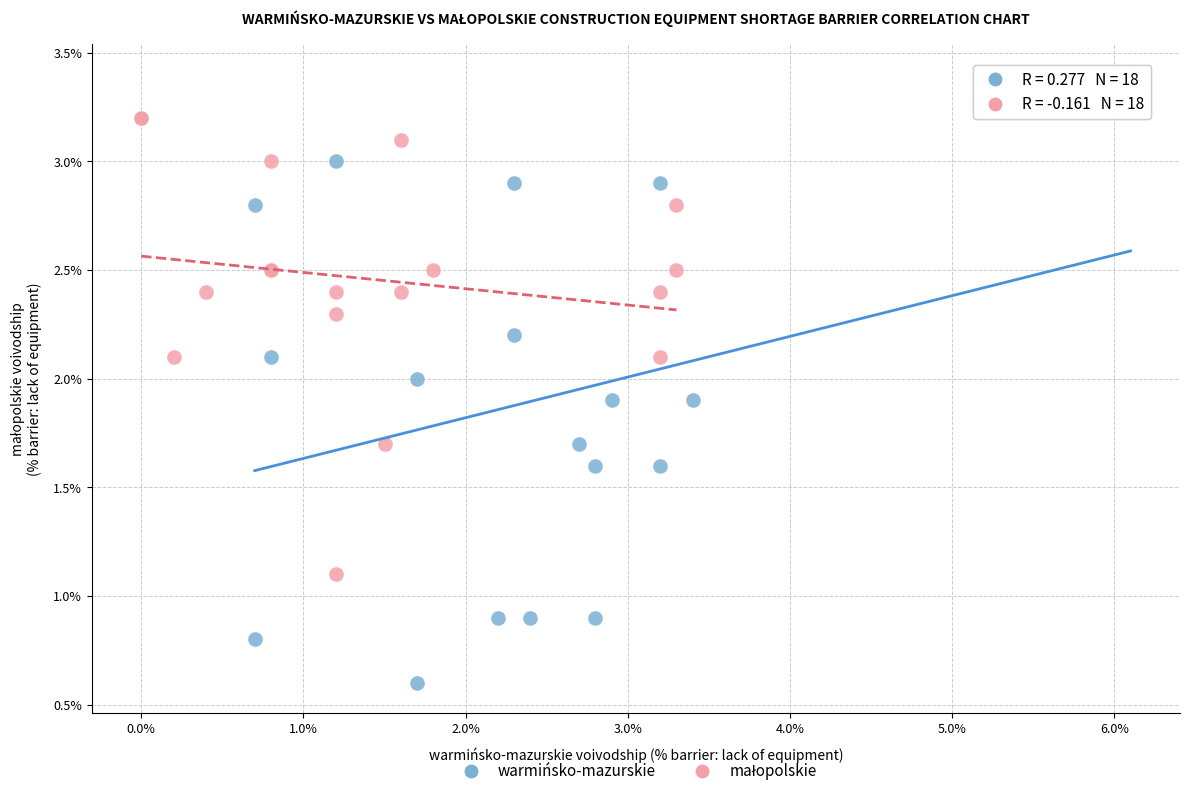

Which series reaches the maximum Y coordinate?

warmińsko-mazurskie